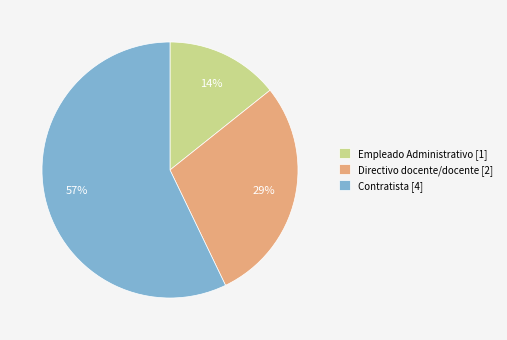

Is there any slice that represents more than half of the pie?

Yes